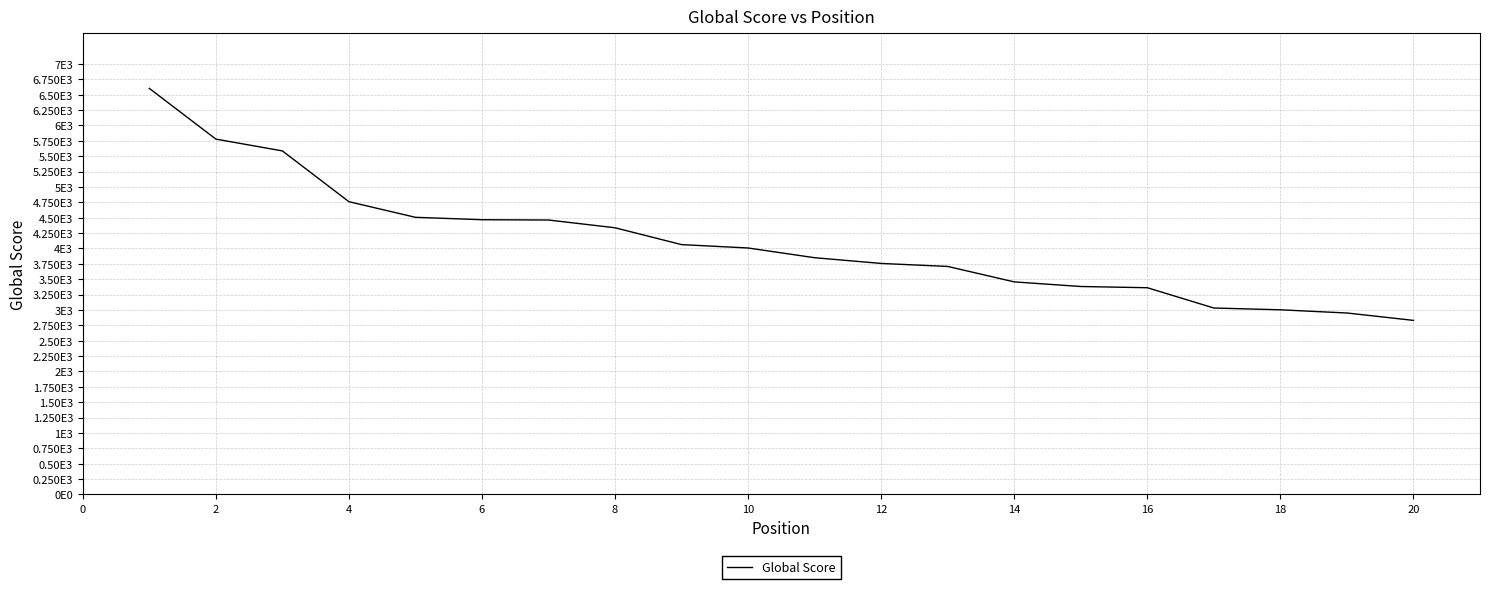

Does the chart have visible grid lines?

Yes